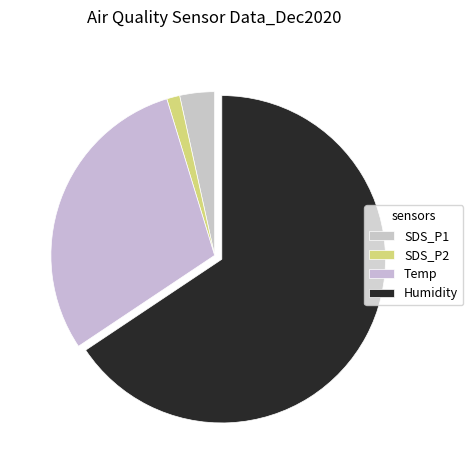

Which slice is the largest?

Humidity